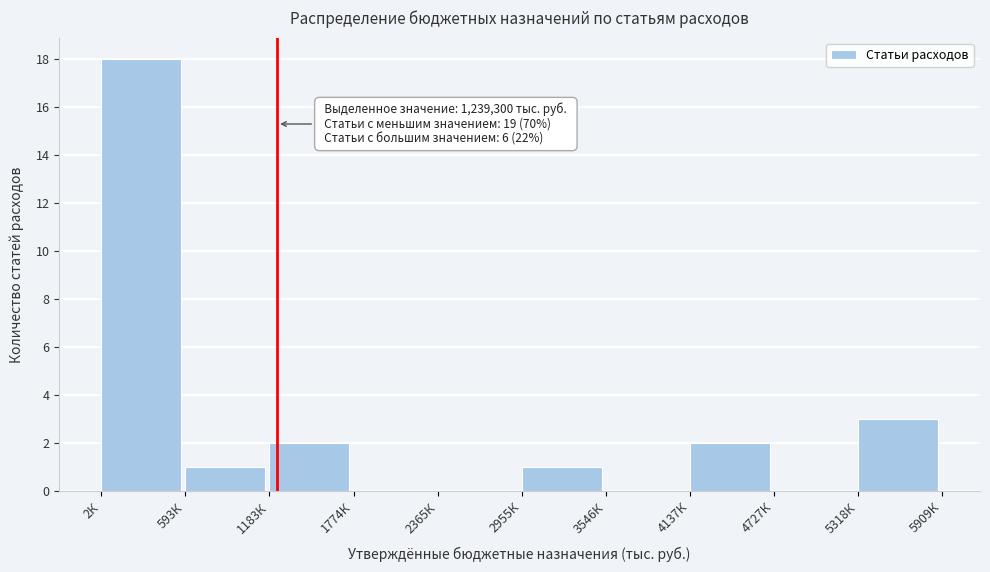

Reading left to right, transcribe all the data shown in this chart.

2К=18	593К=1	1183К=2	1774К=0	2365К=0	2955К=1	3546К=0	4137К=2	4727К=0	5318К=3